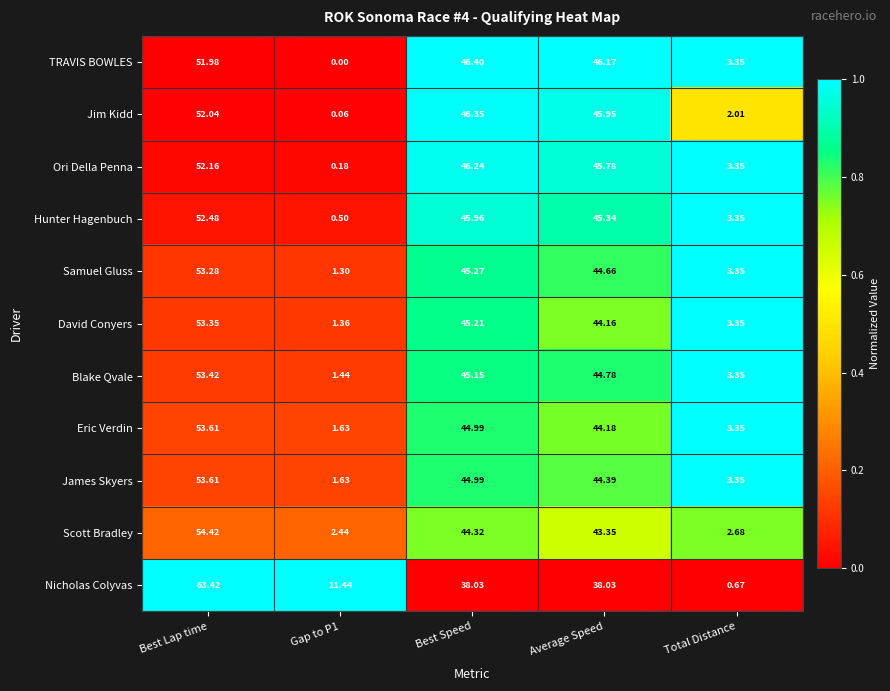

At which category is the sum across all series the highest?

Best Lap time